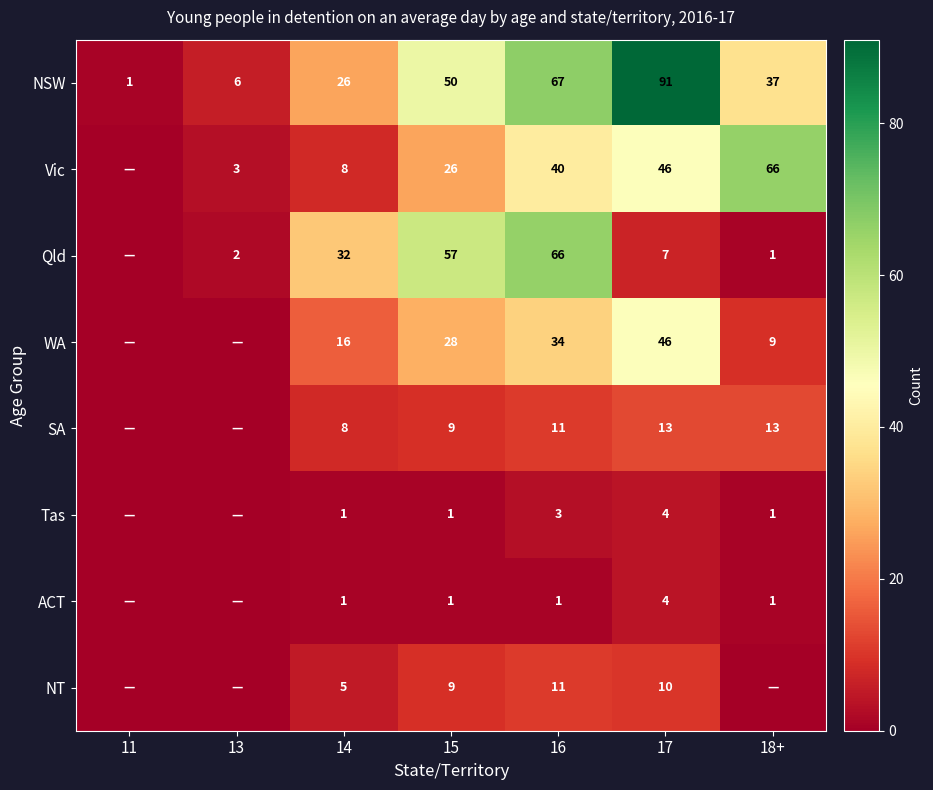

Is it true that Tas equals 2 at 15?

False